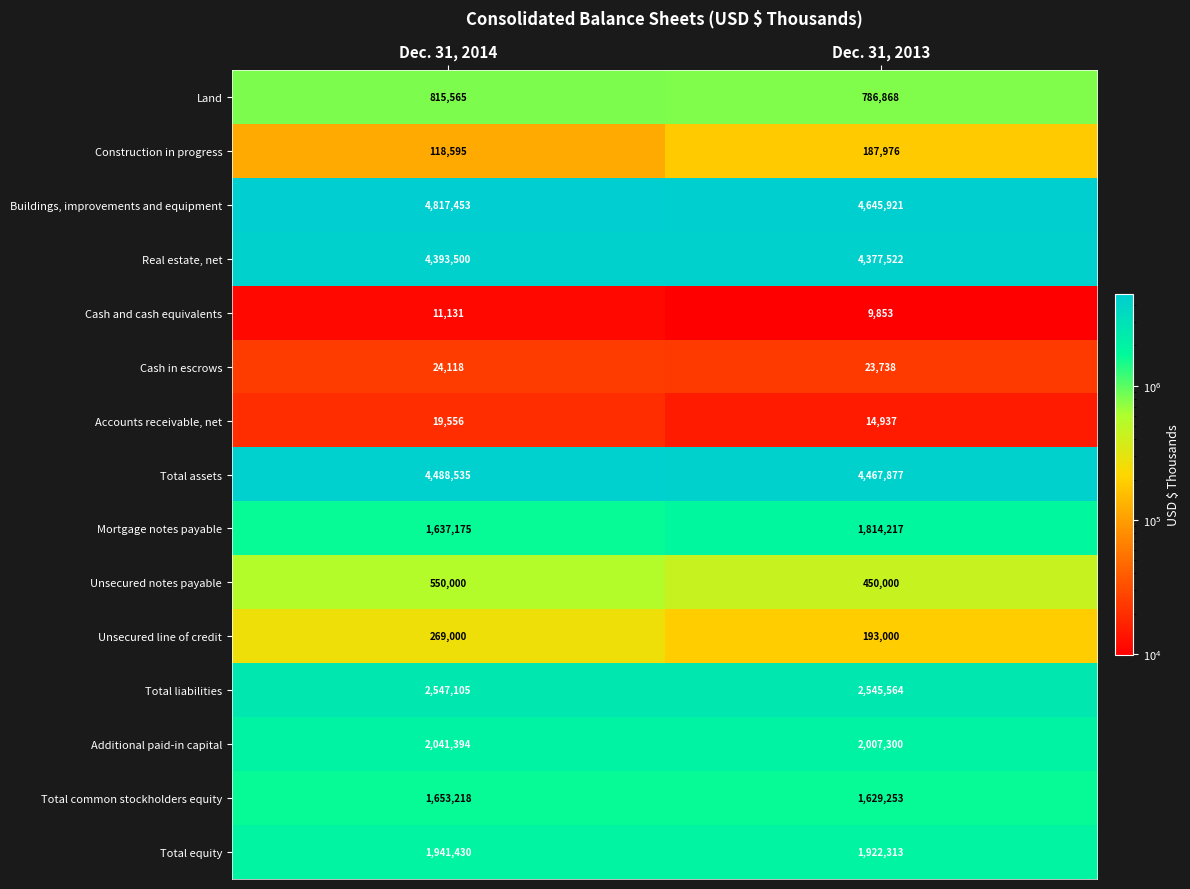

At how many categories does at least one series exceed 715163?

2